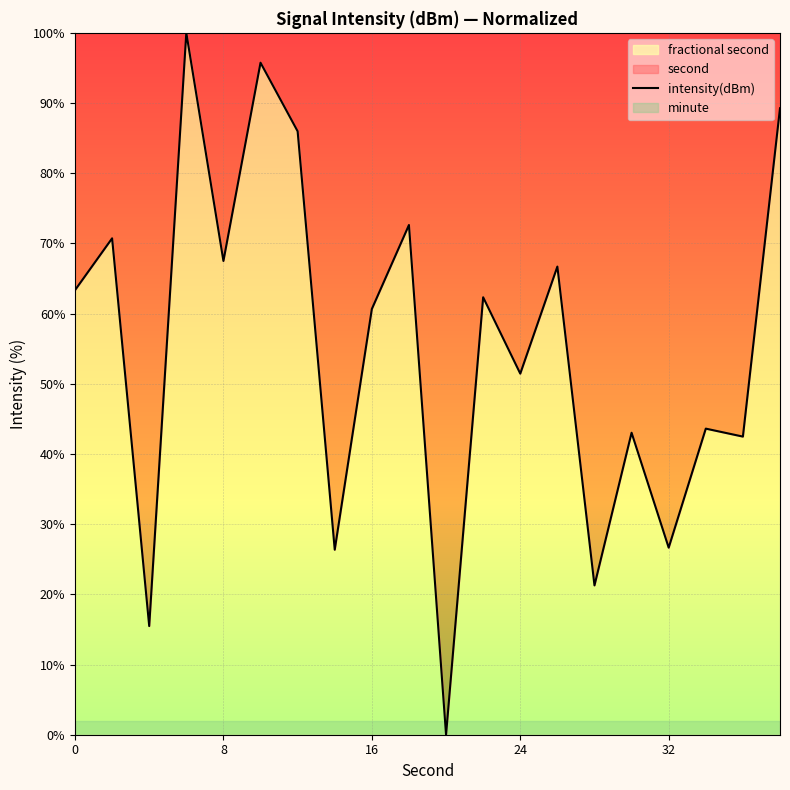

The value of intensity(dBm) at 8 is 67.5. True or false?

True